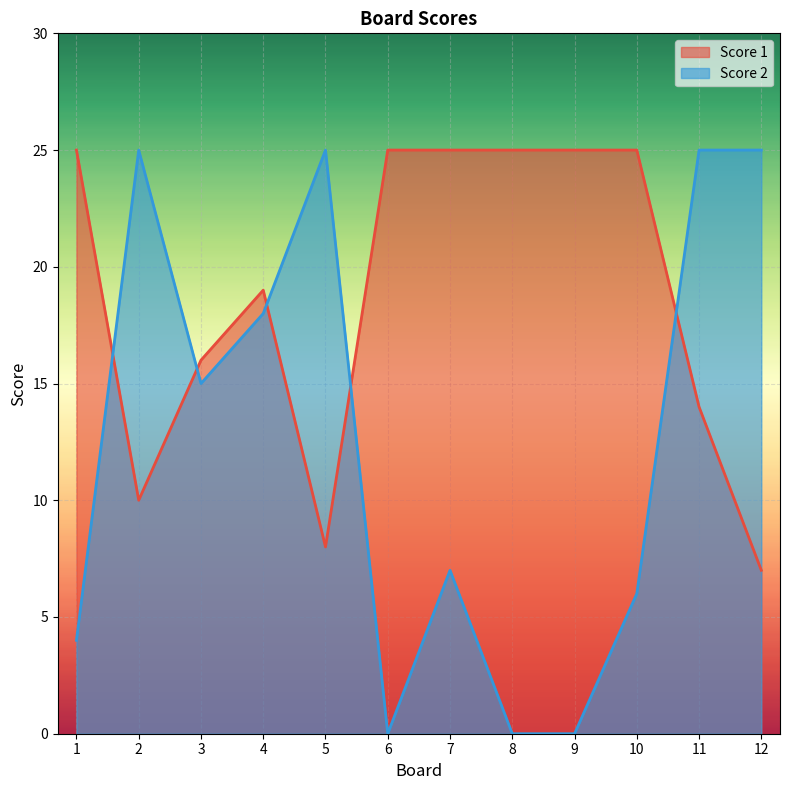

List the labels in order of Score 1 value, smallest first.

12, 5, 2, 11, 3, 4, 1, 6, 7, 8, 9, 10